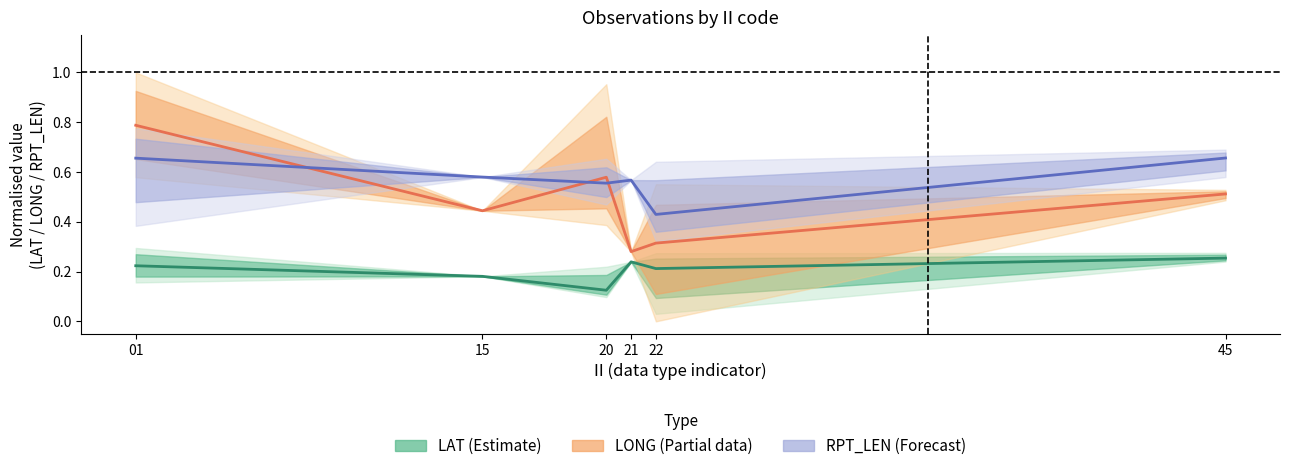

What is the value of the RPT_LEN (Forecast) point at the 1st from the left?

0.7